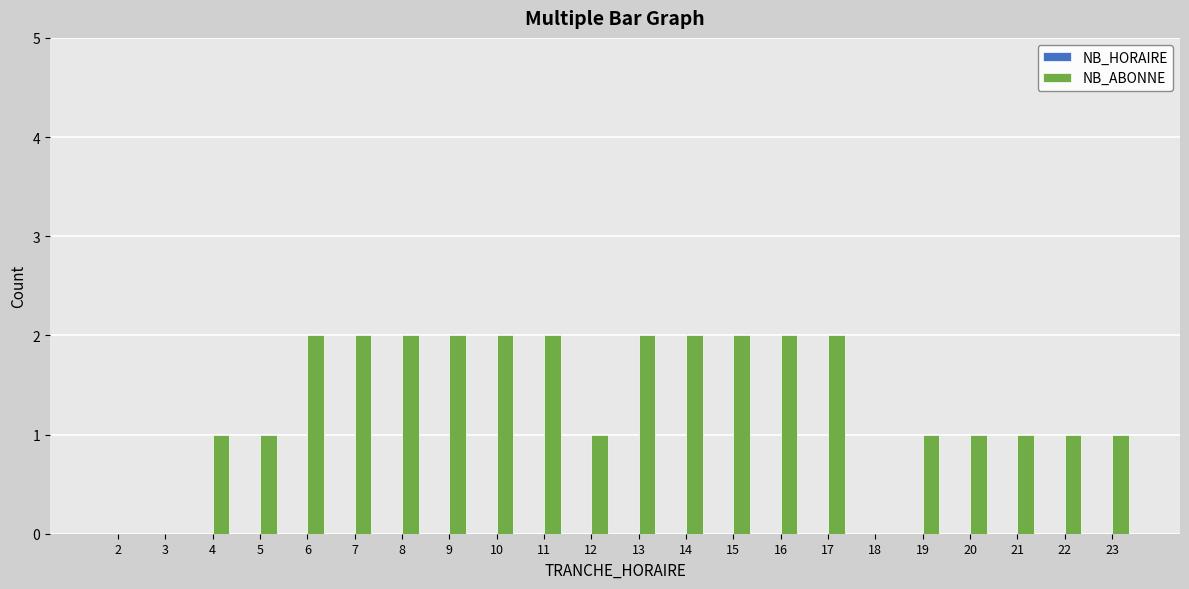

Reading left to right, what are all the values shown in this chart?

2=0	3=0	4=1	5=1	6=2	7=2	8=2	9=2	10=2	11=2	12=1	13=2	14=2	15=2	16=2	17=2	18=0	19=1	20=1	21=1	22=1	23=1